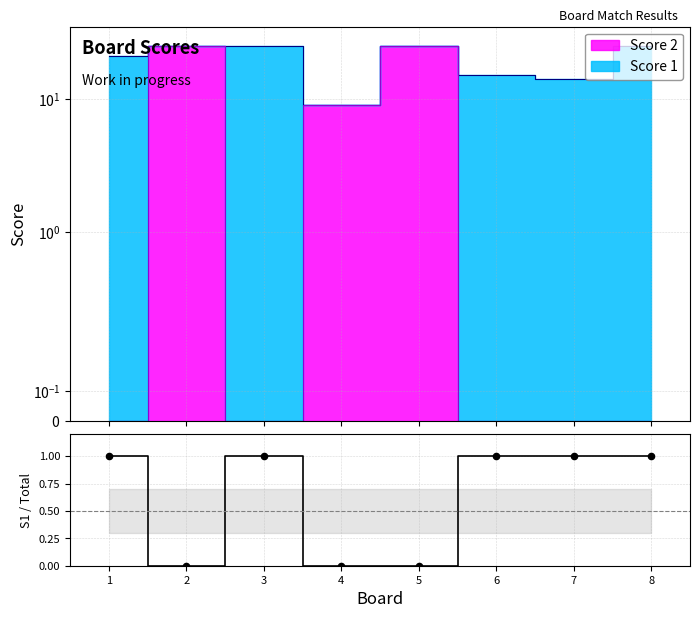

Which has a higher value, 4 or 2?

4